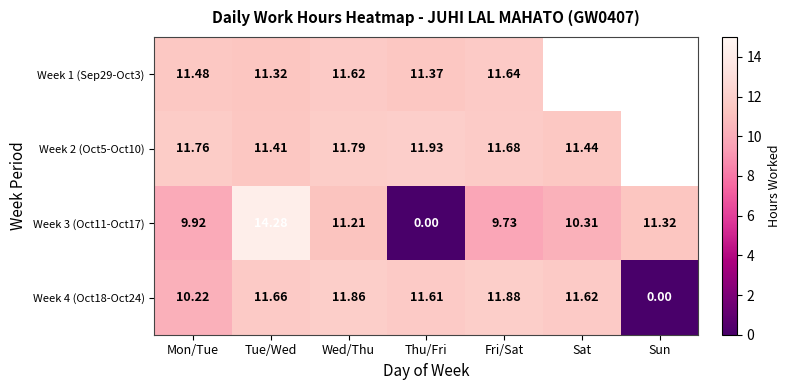

True or false: Week 2 (Oct5-Oct10) has a value of 11.9 at Thu/Fri.

True